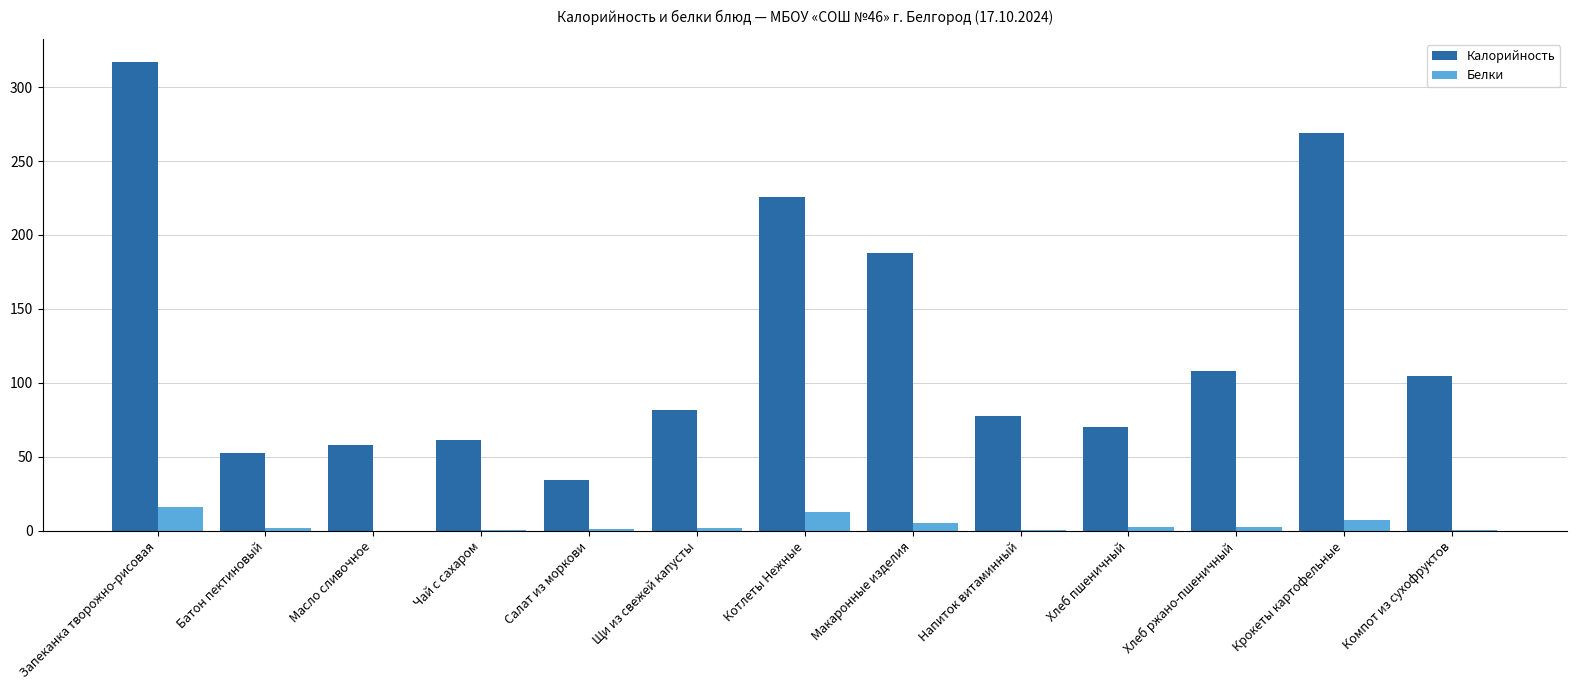

Is the value of Калорийность at Щи из свежей капусты greater than the value of Белки at Запеканка творожно-рисовая?

Yes